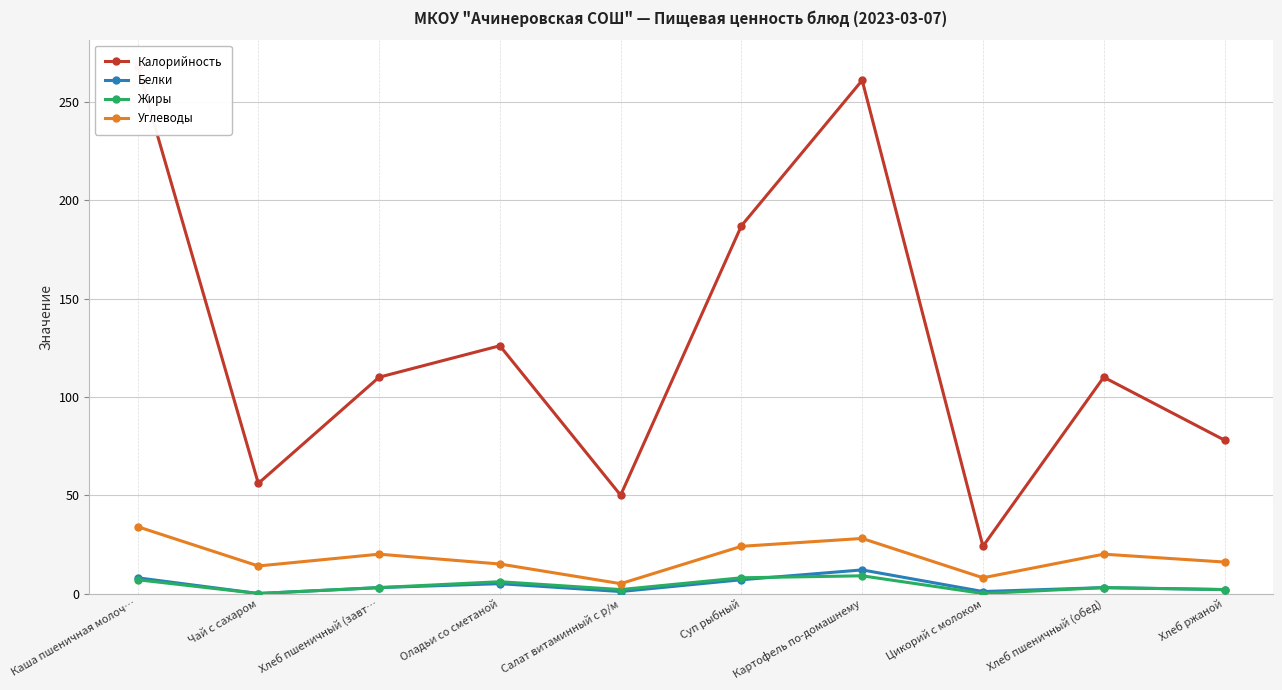

In Белки, how many points are higher than both neighbors (excluding endpoints)?

3